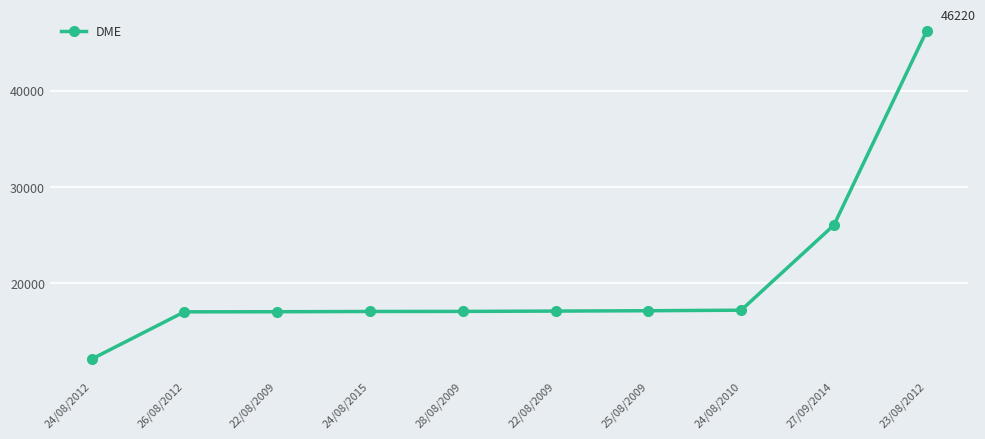

How many data points does each series have?

10